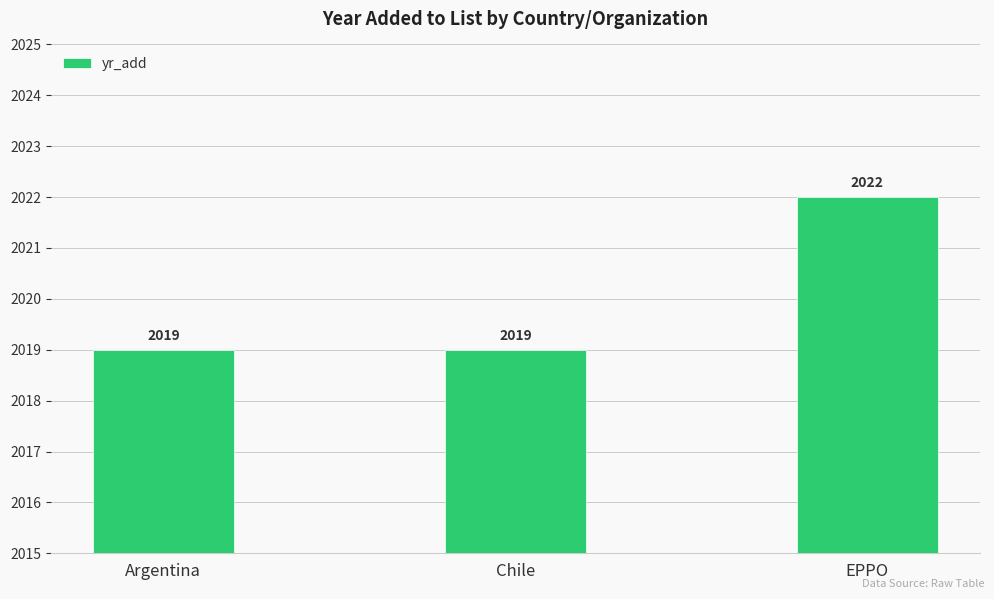

How many values are between 2019 and 2022?

3